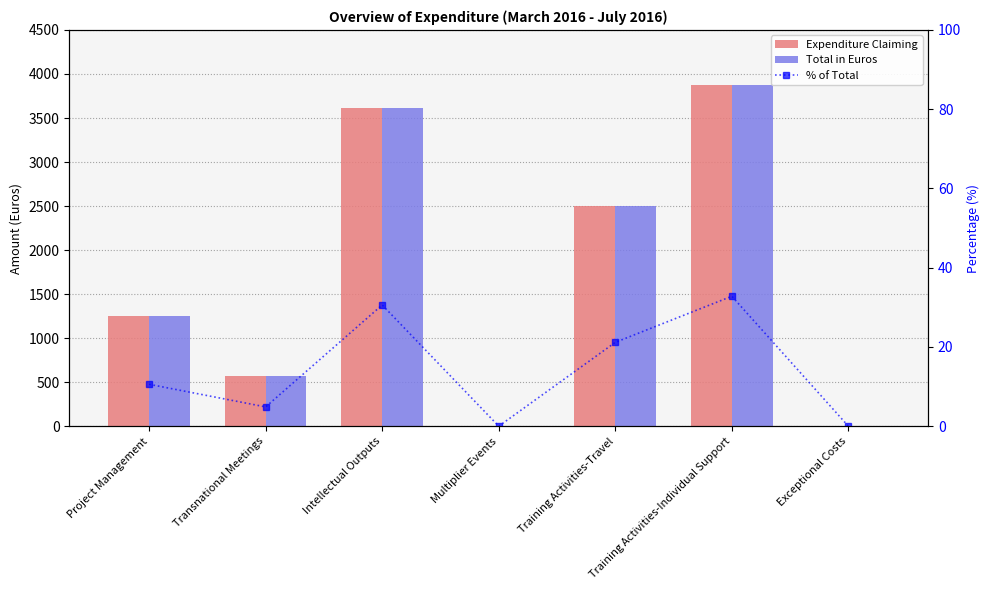

What are all the series names shown in the legend?

Expenditure Claiming, Total in Euros, % of Total